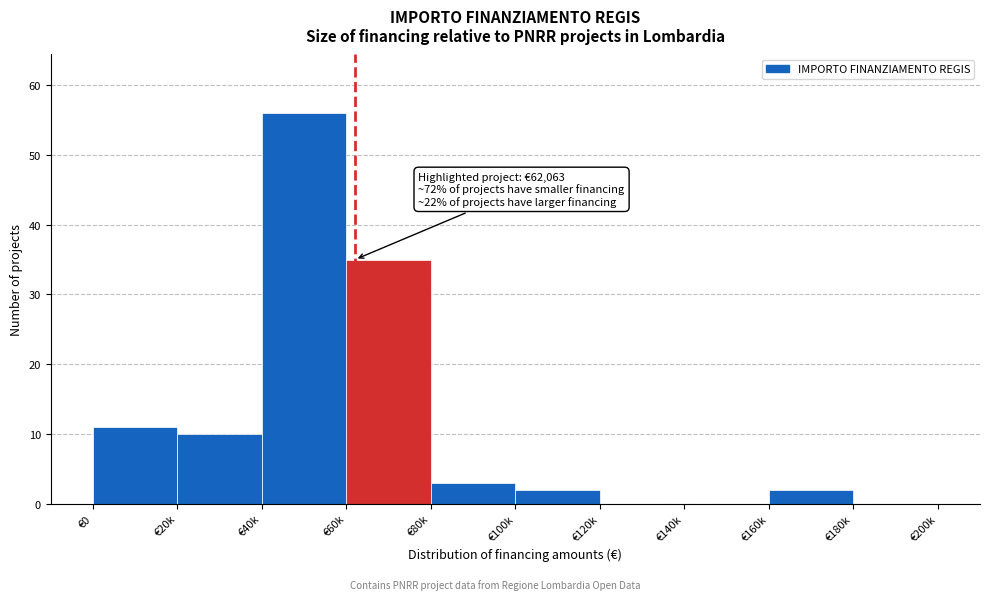

Reading left to right, list all the values displayed in this chart.

€0=11	€20k=10	€40k=56	€60k=35	€80k=3	€100k=2	€120k=0	€140k=0	€160k=2	€180k=0